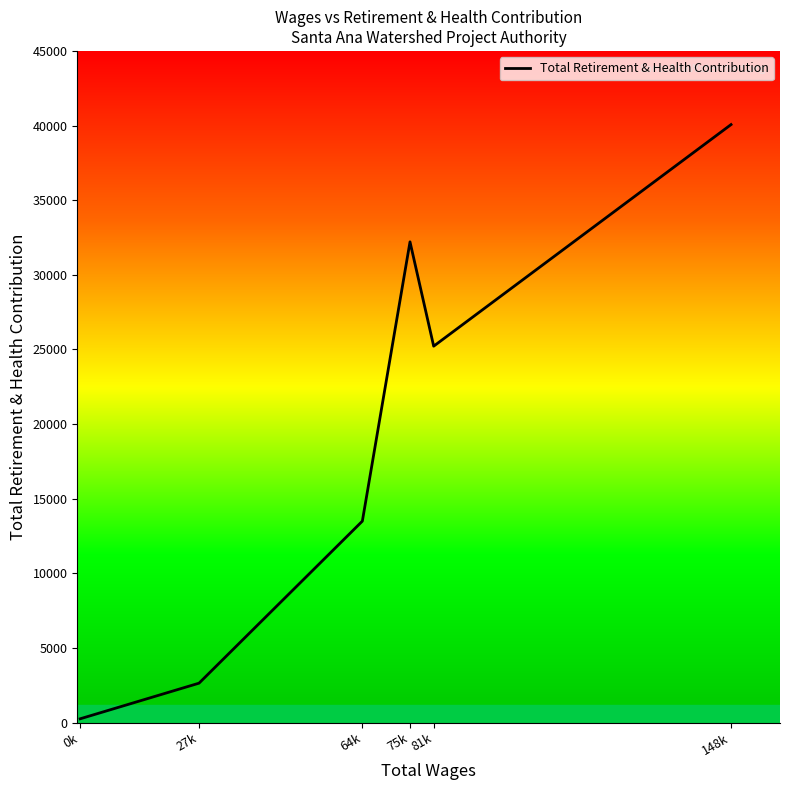

Rank the categories by value from lowest to highest.

0k, 27k, 64k, 81k, 75k, 148k